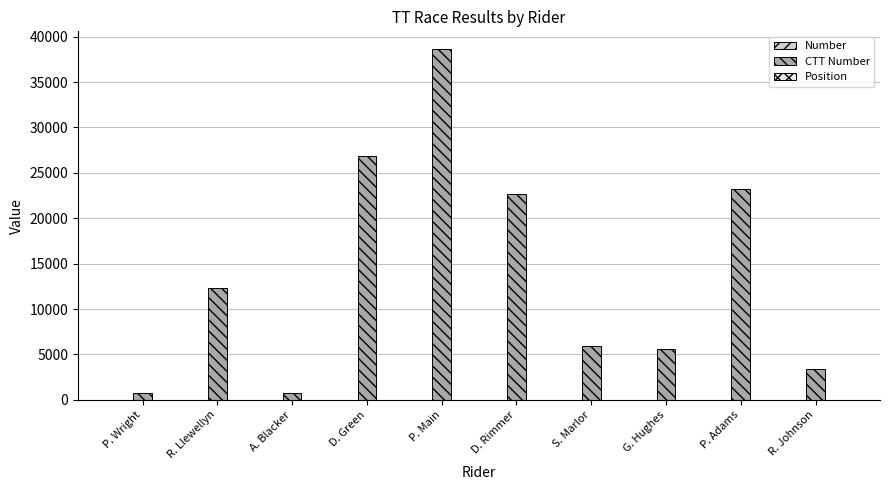

At which category is the sum across all series the highest?

P. Main